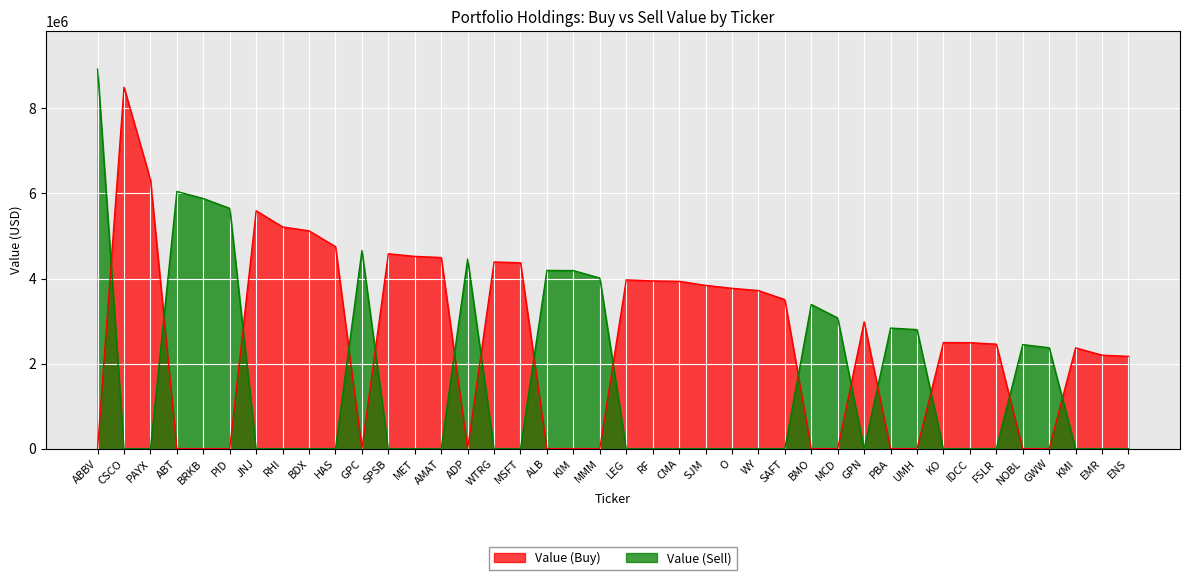

What is the approximate value of Value (Buy) at RHI?

5213000